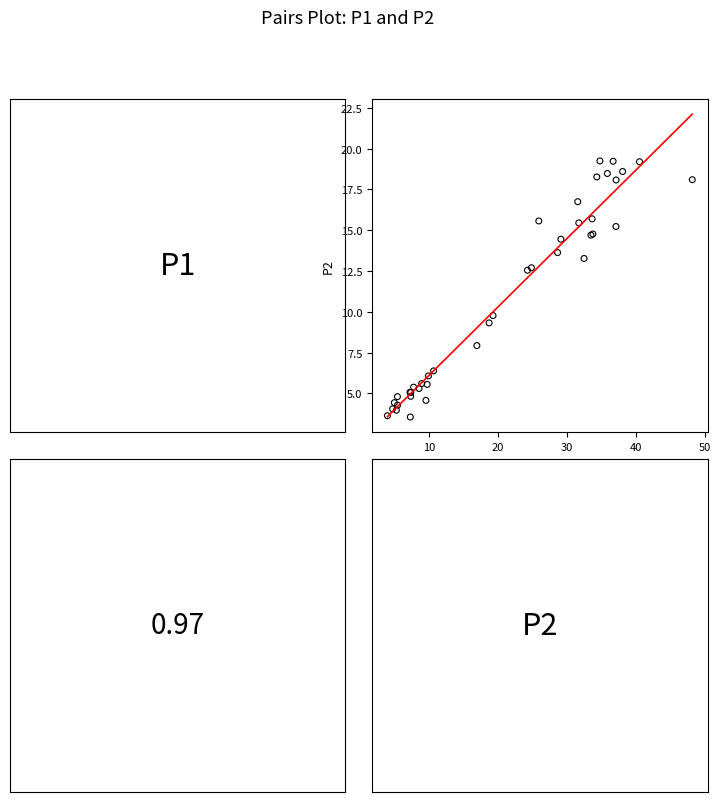

What Y value in the scatter plot is closest to 11?

9.8